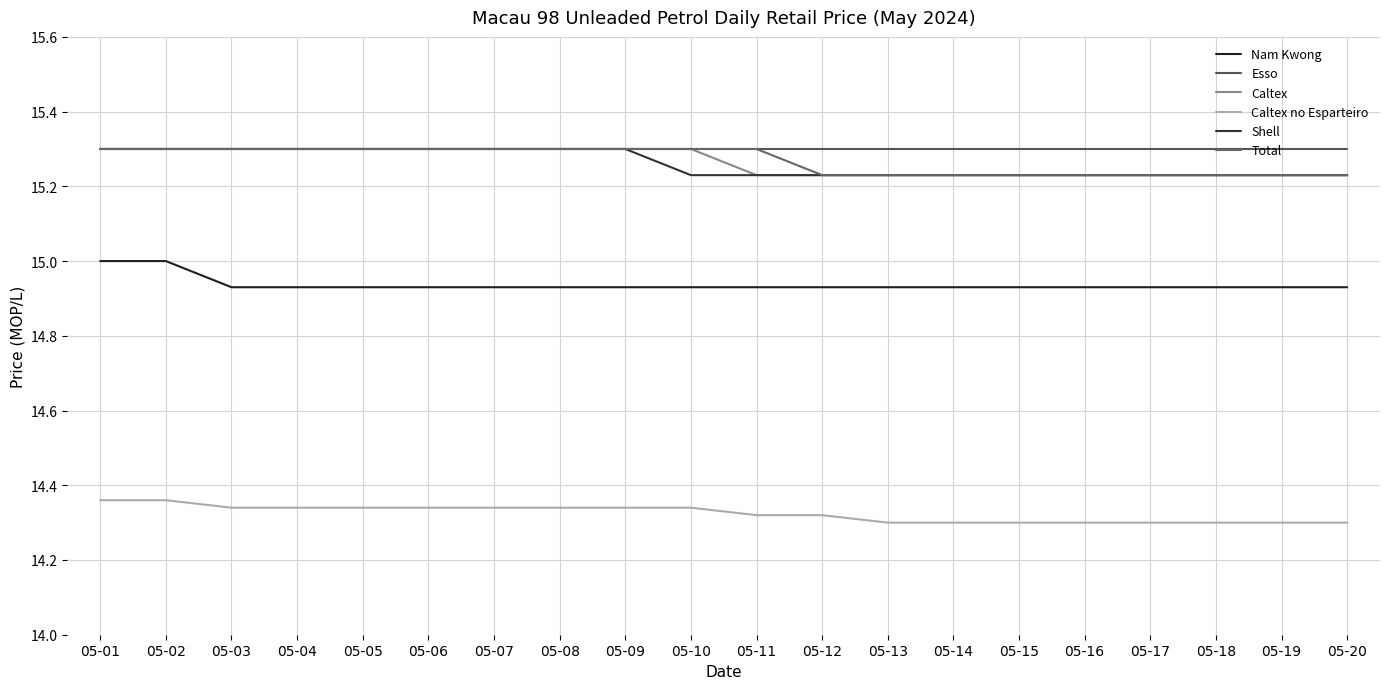

True or false: Esso and Caltex no Esparteiro cross at least once.

False